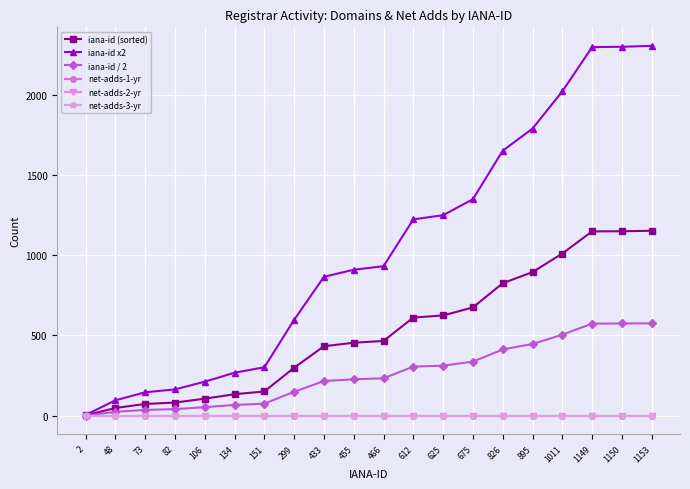

True or false: iana-id (sorted) and iana-id x2 cross at least once.

False